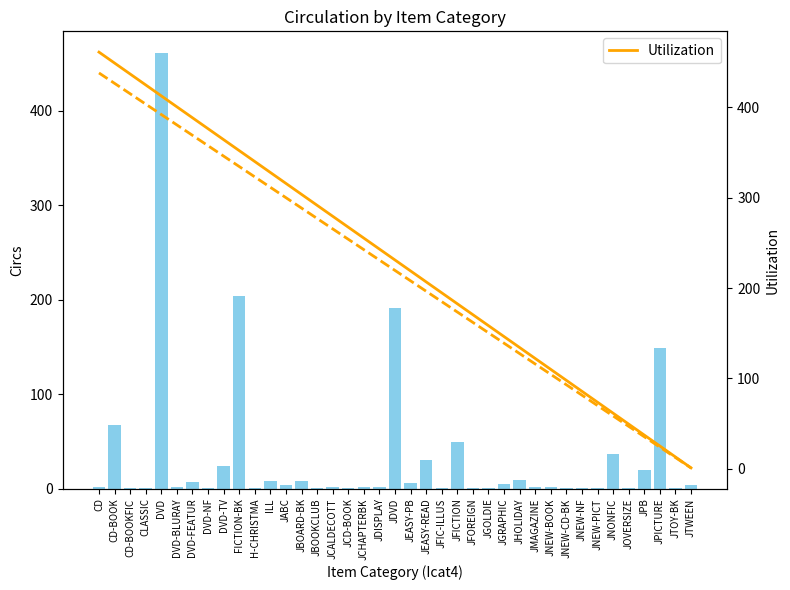

What is the lowest value of the Utilization series?

1.0